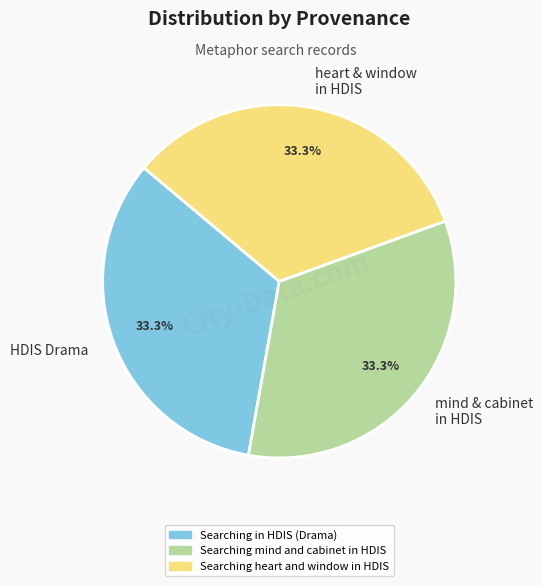

Is there a majority slice in this chart?

No